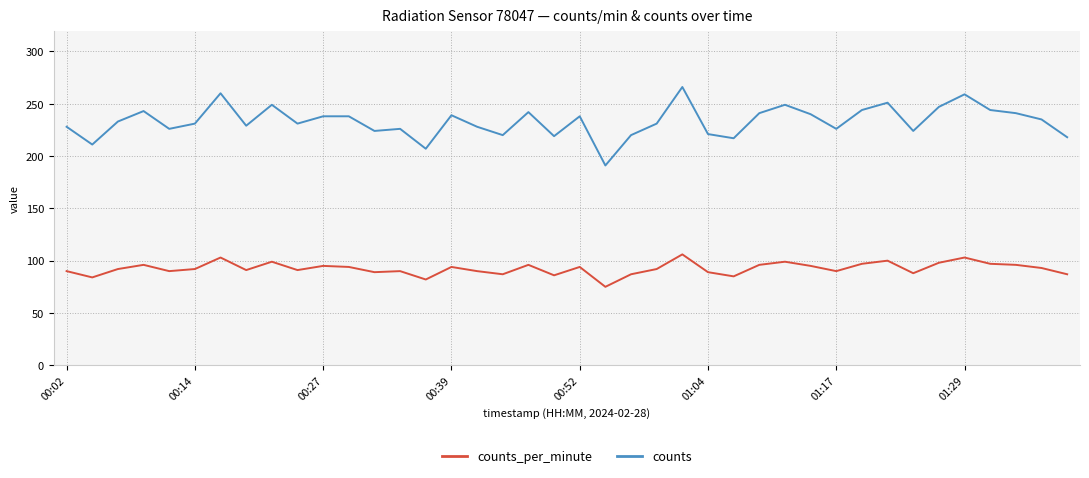

Rank the series by their maximum value, from lowest to highest.

counts_per_minute, counts